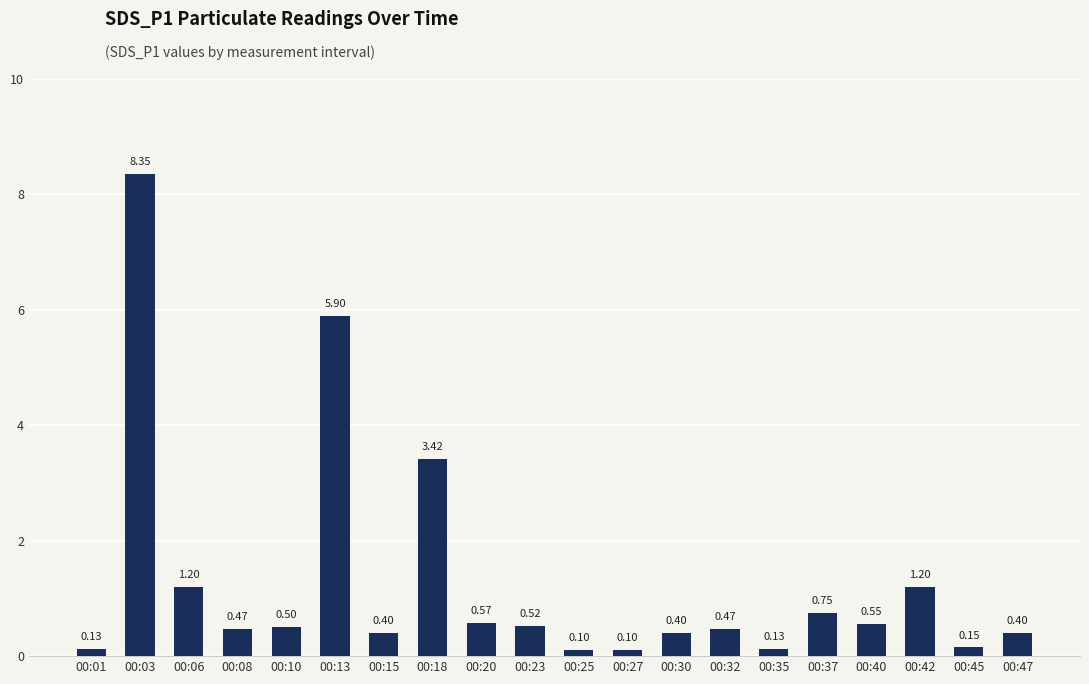

What is the sum of the values at 00:10 and 00:18?

3.9